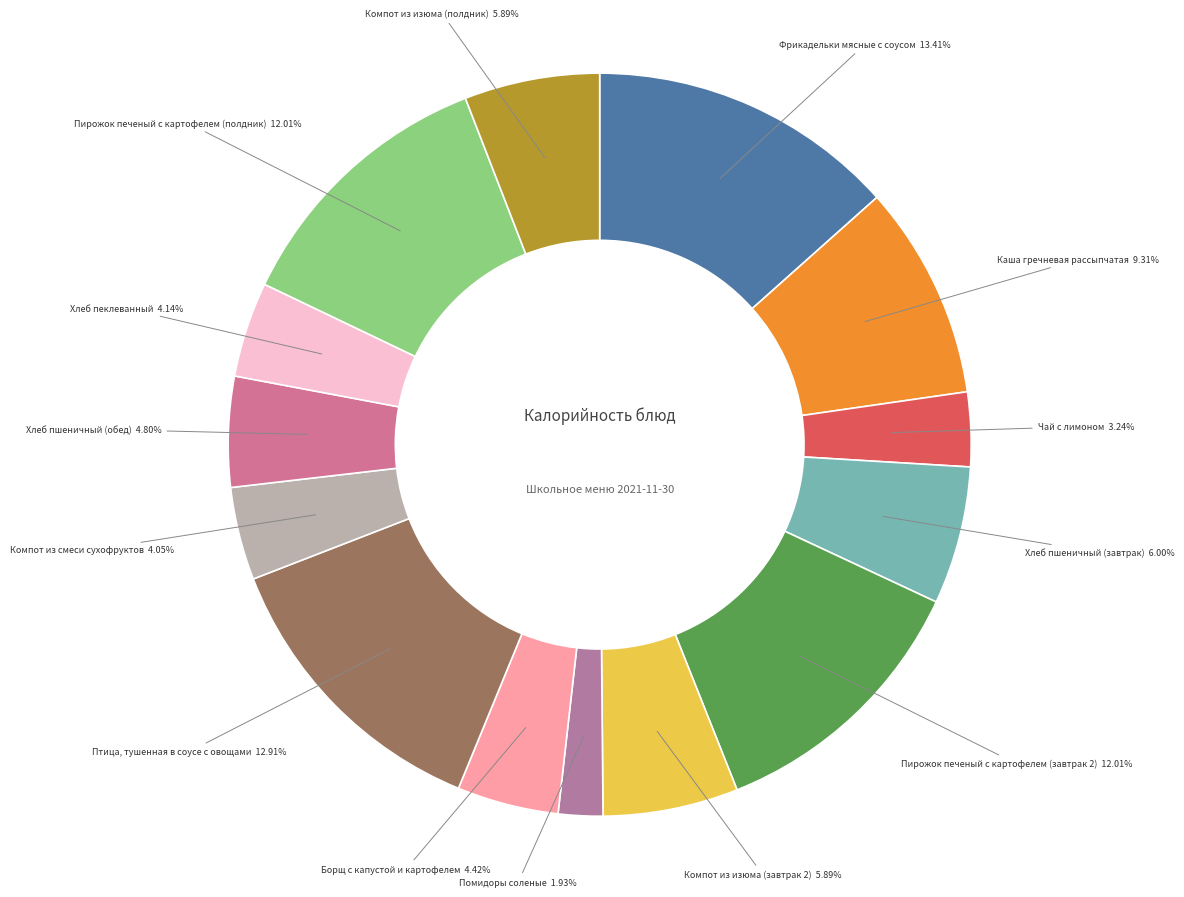

How many slices are in this pie chart?

14